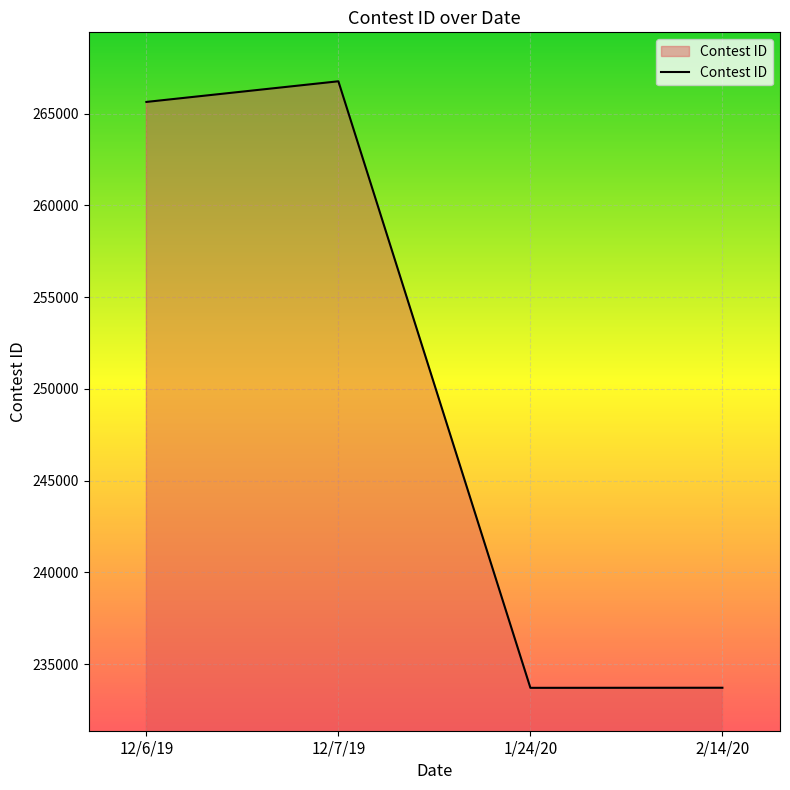

What is the maximum value shown in the chart?

266769